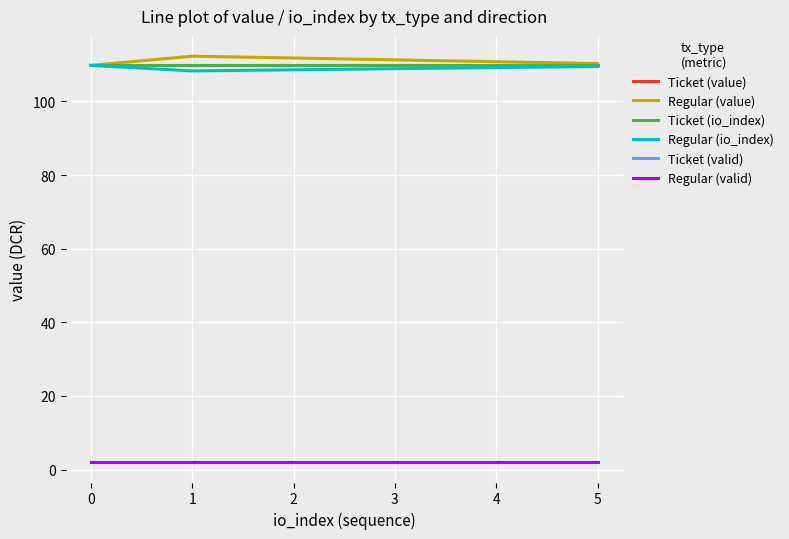

What is the total value across all series at 1?

444.2